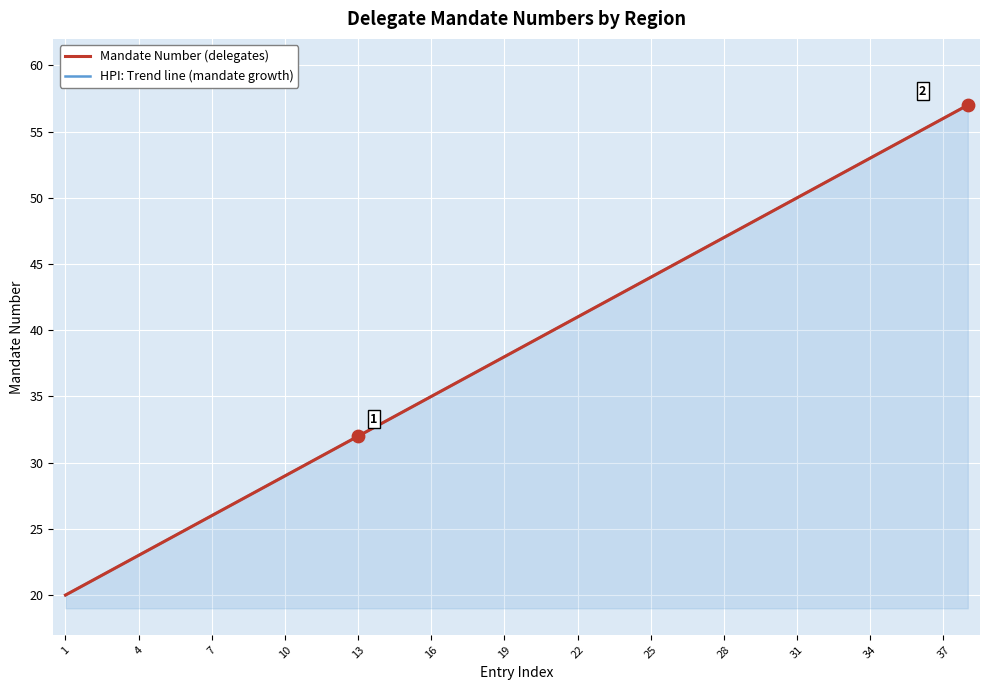

Which series contains the highest Y value?

HPI: Trend line (mandate growth)